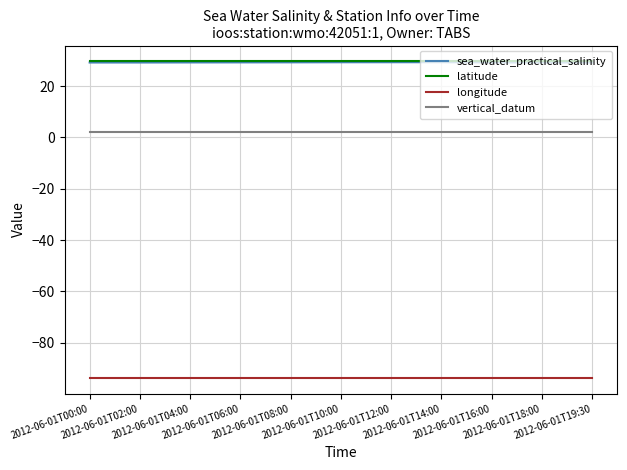

What is the difference between the highest and lowest values at 2012-06-01T12:00?

123.3